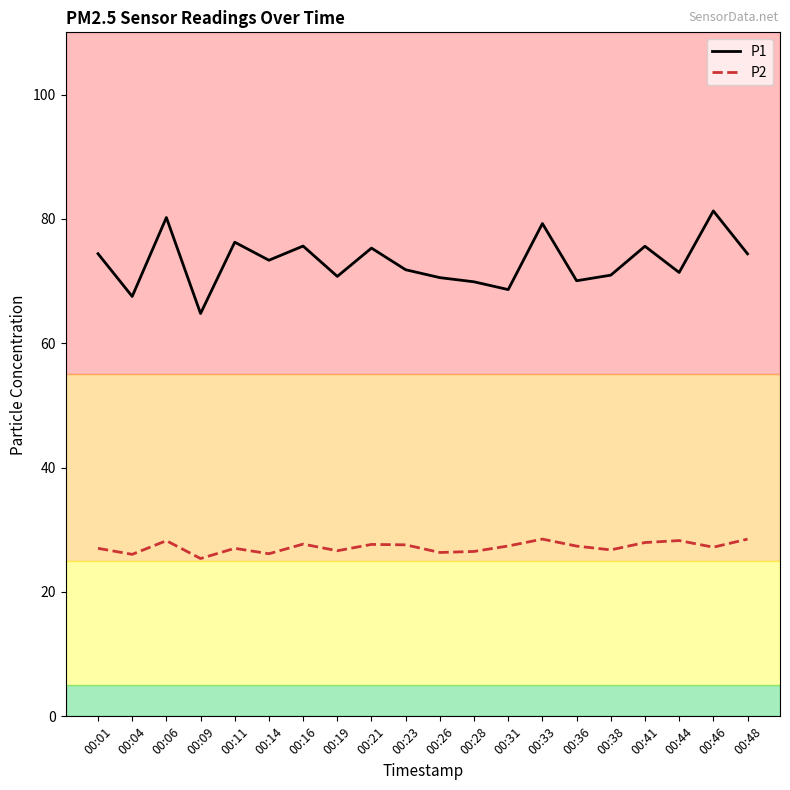

Which series has the largest range (max minus min)?

P1